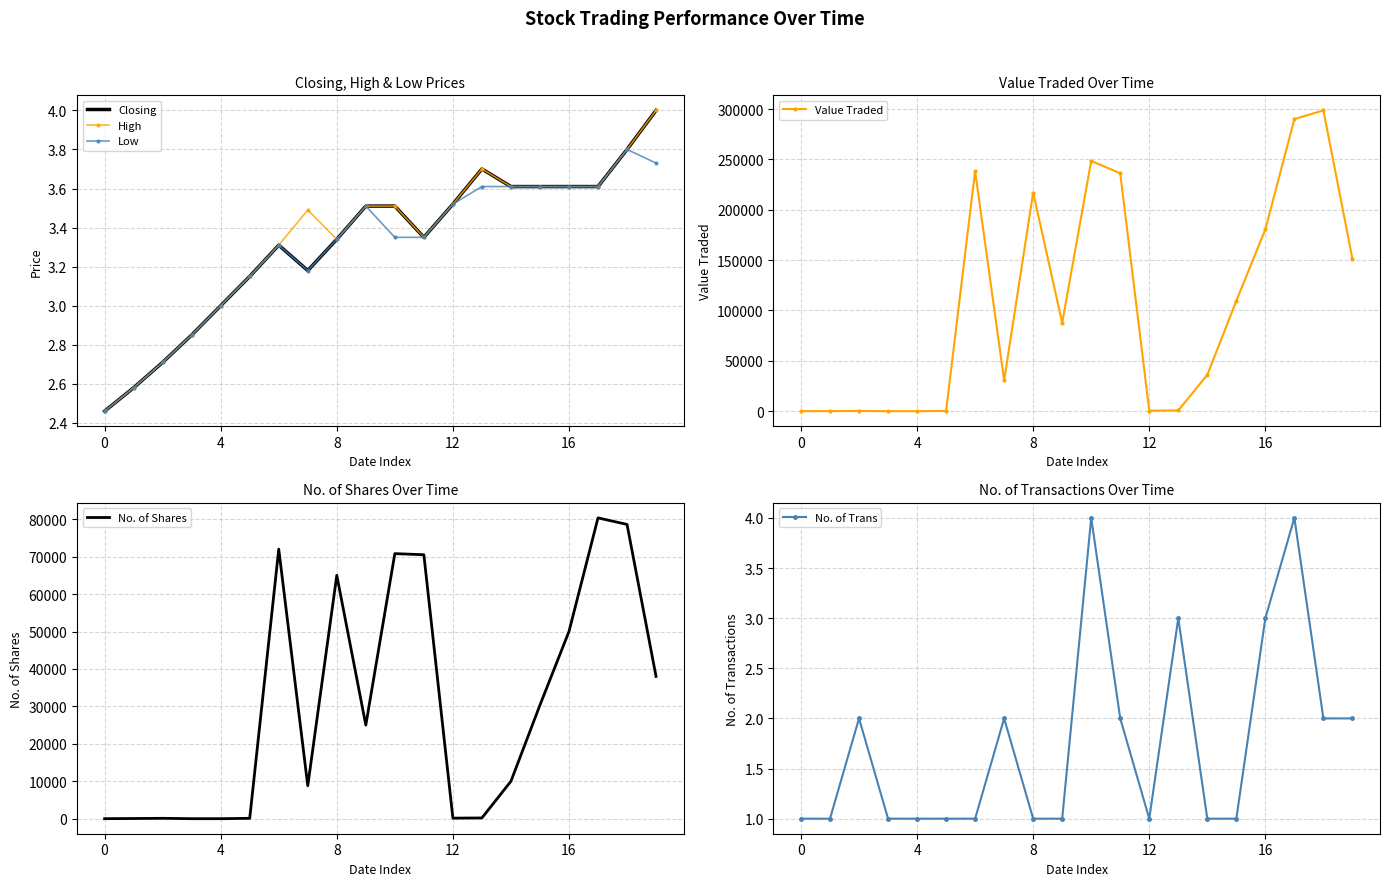

Where does the High series first go above 3?

5